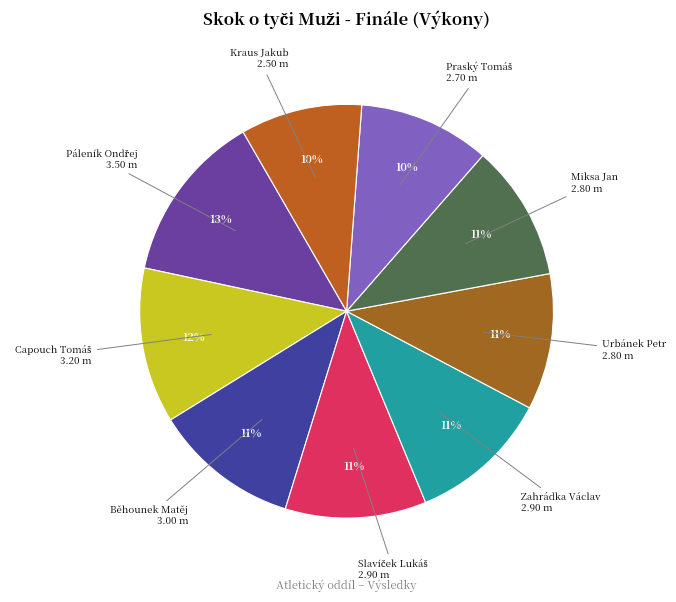

Approximately how many times larger is the value at Kraus Jakub compared to Zahrádka Václav?

0.9